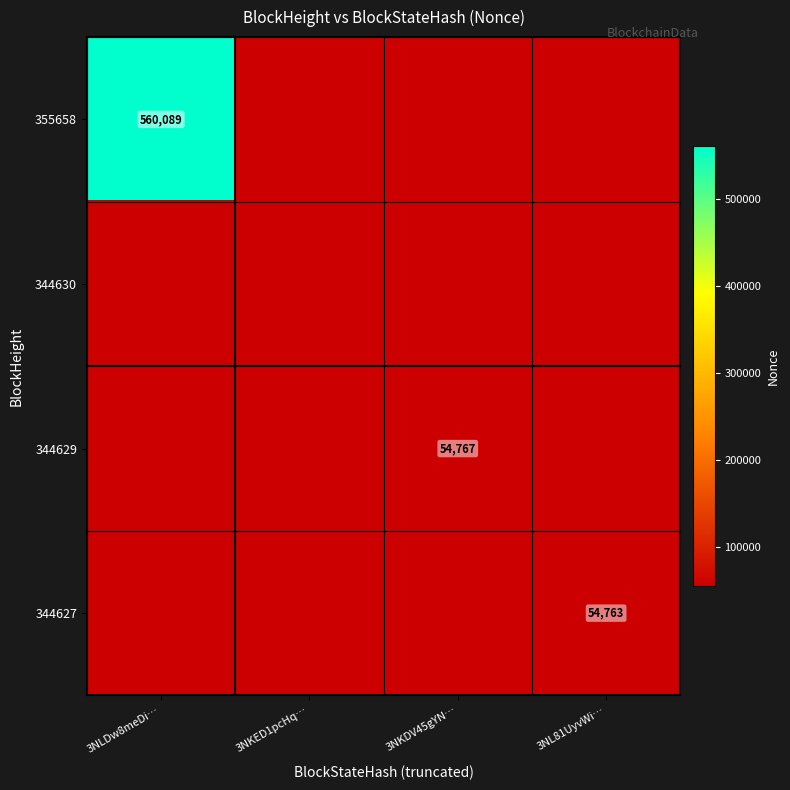

Where is 355658 nearest to the value 280044?

3NKED1pcHq…